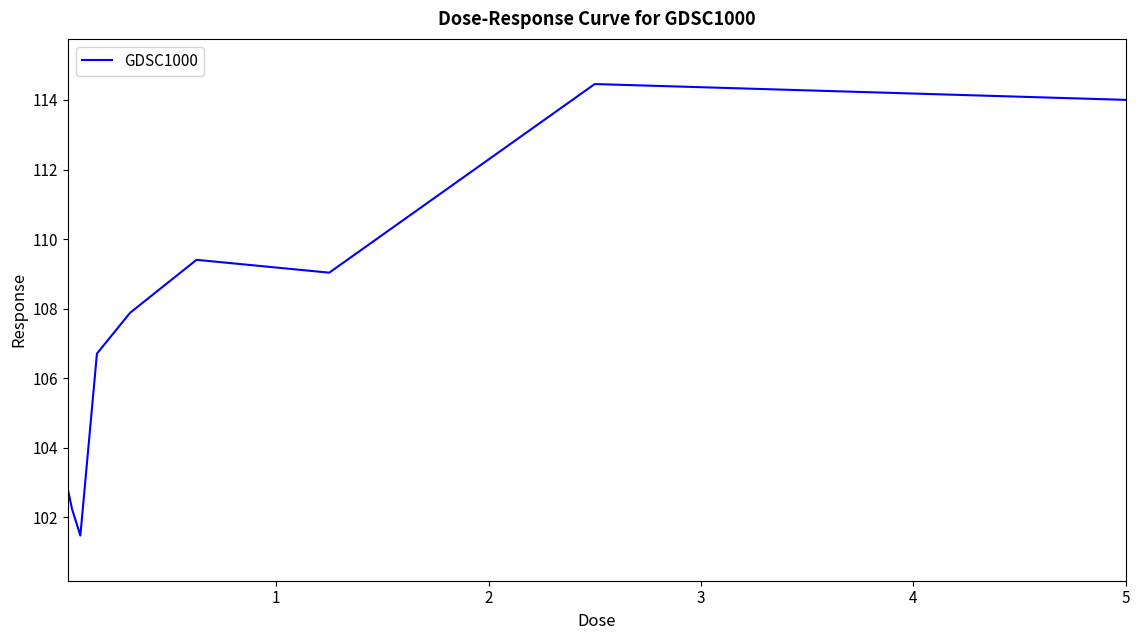

What is the maximum value shown in the chart?

114.5